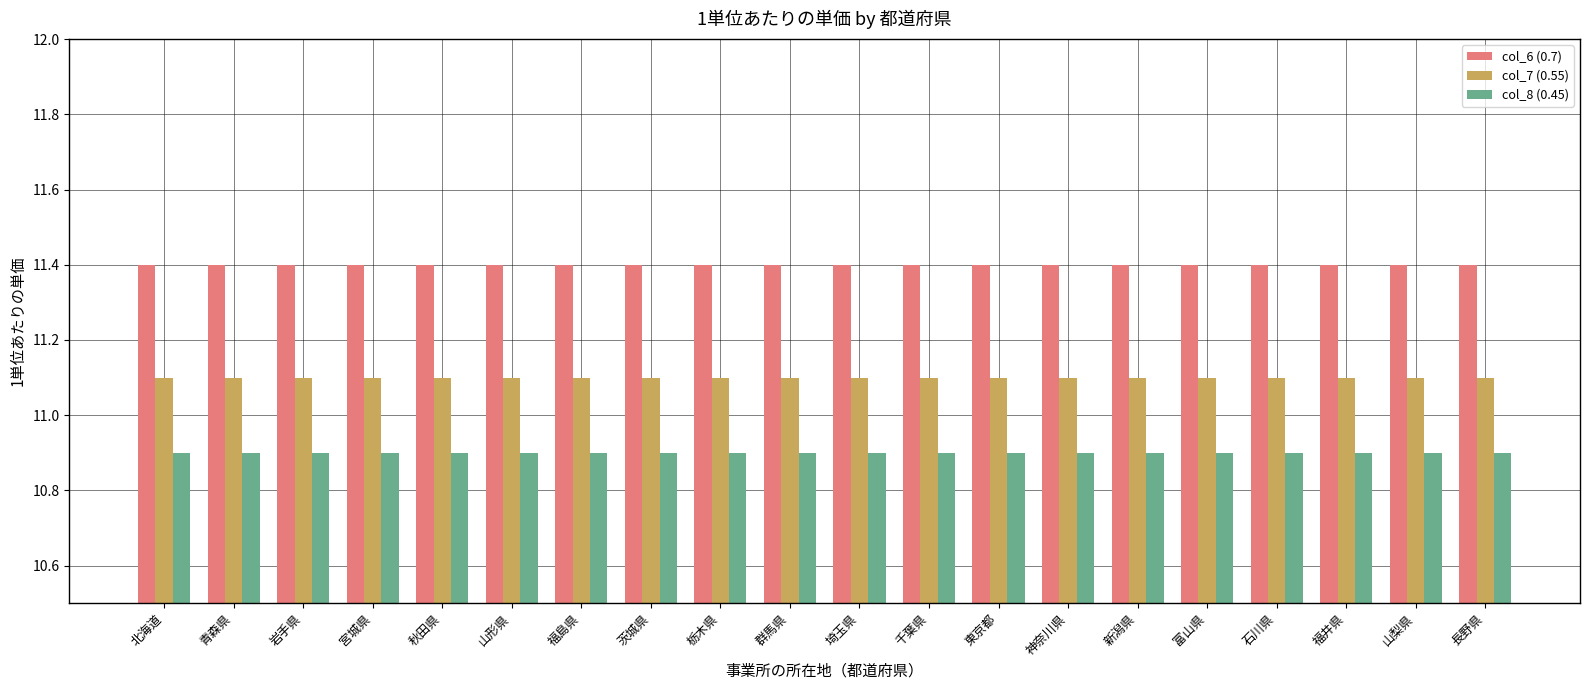

What is the sum of all col_7 (0.55) values?

222.0